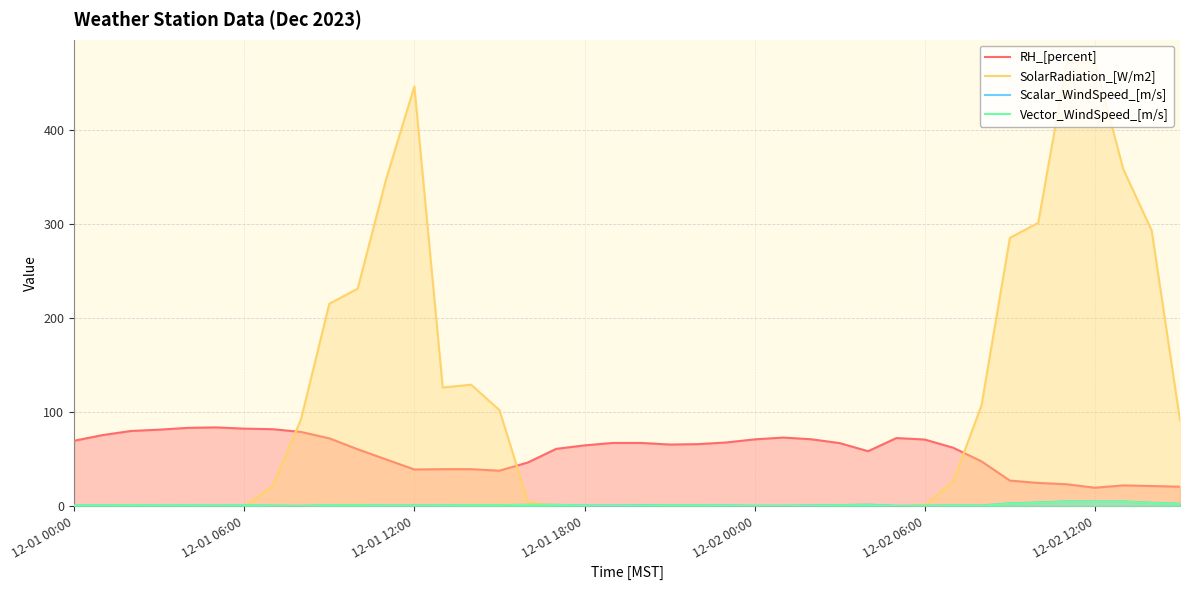

Between 7 and 29, which series saw the biggest shift?

SolarRadiation_[W/m2]